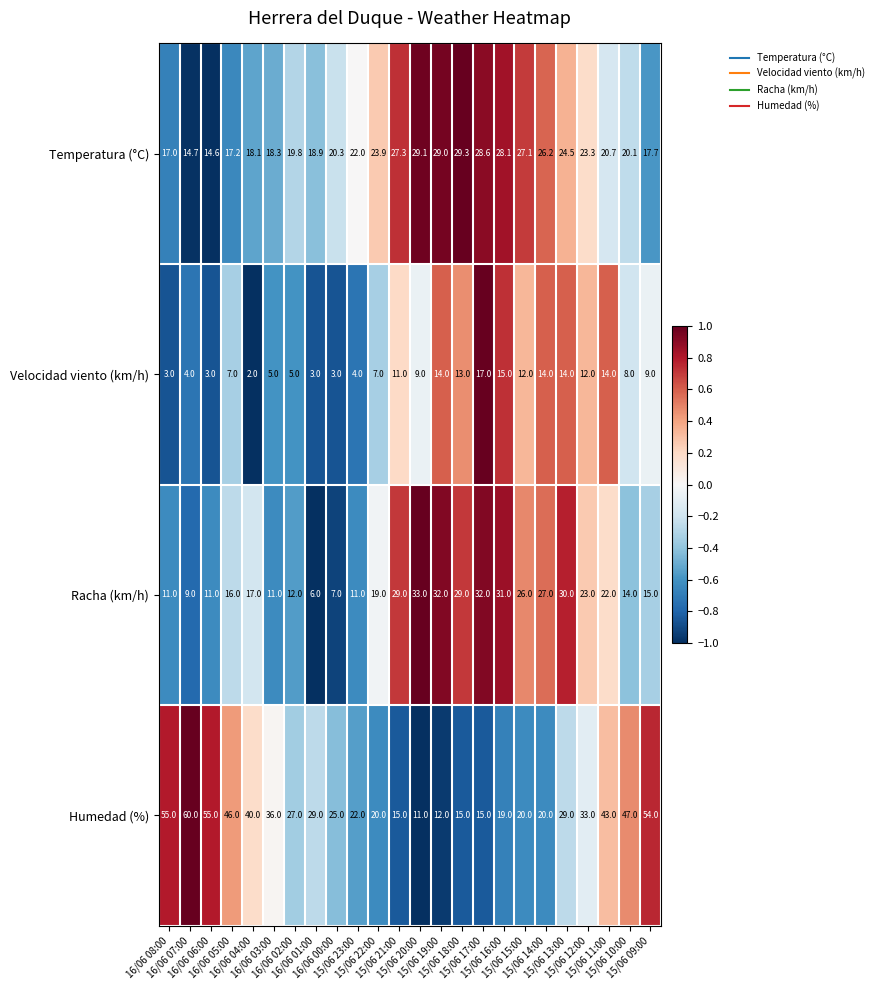

Which series has the largest total across all categories?

Humedad (%)